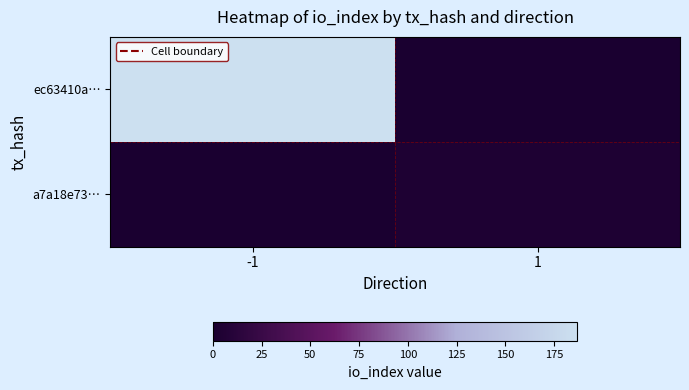

At which category is the sum across all series the highest?

-1